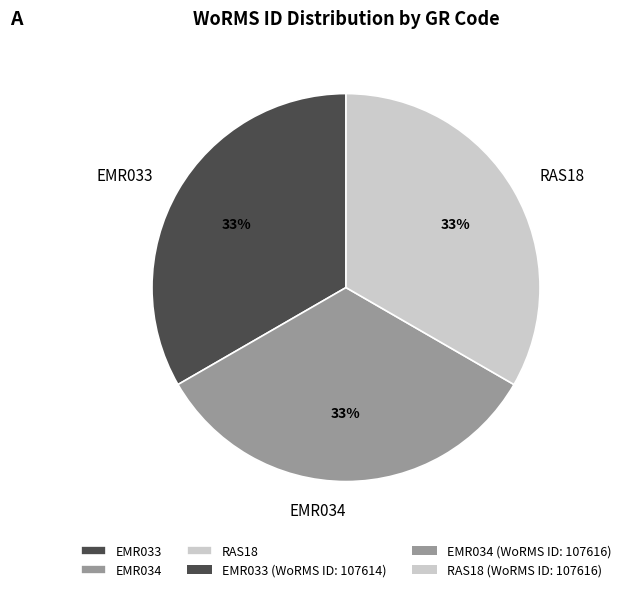

True or false: EMR034 accounts for 48% of the total.

False